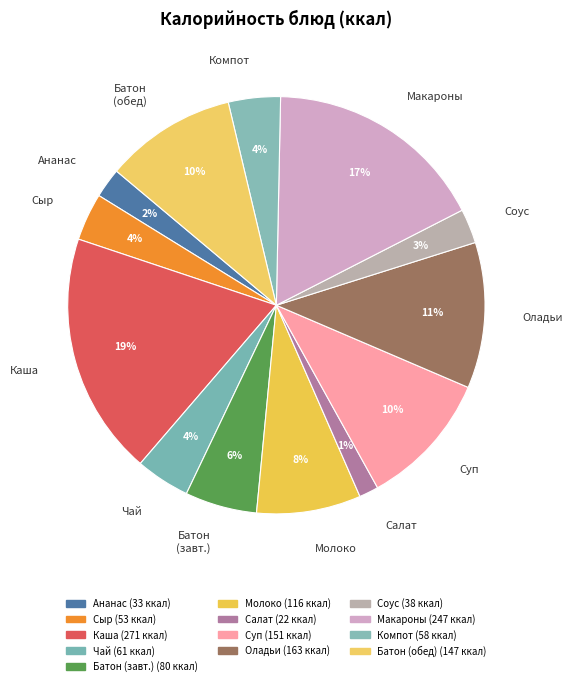

Which slice is the smallest?

Салат